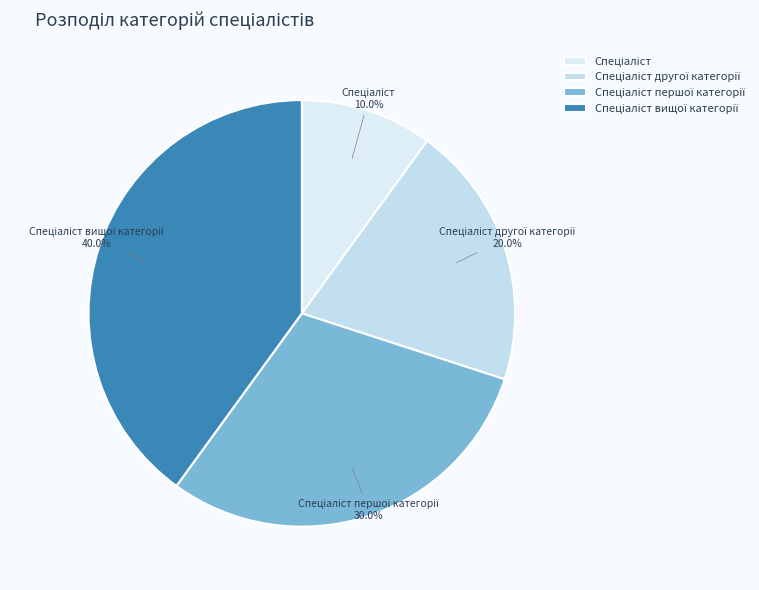

To the nearest percent, what is the difference between the largest and smallest slice percentages?

30%